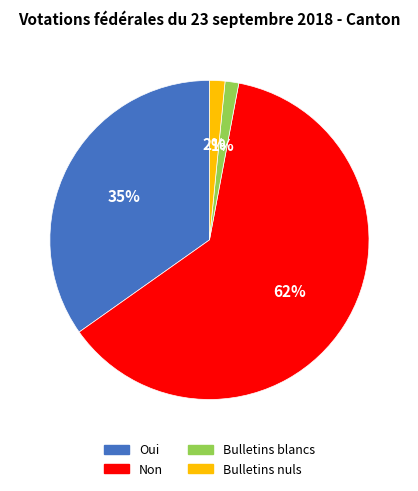

Do Non and Bulletins nuls together represent more than half of the pie?

Yes